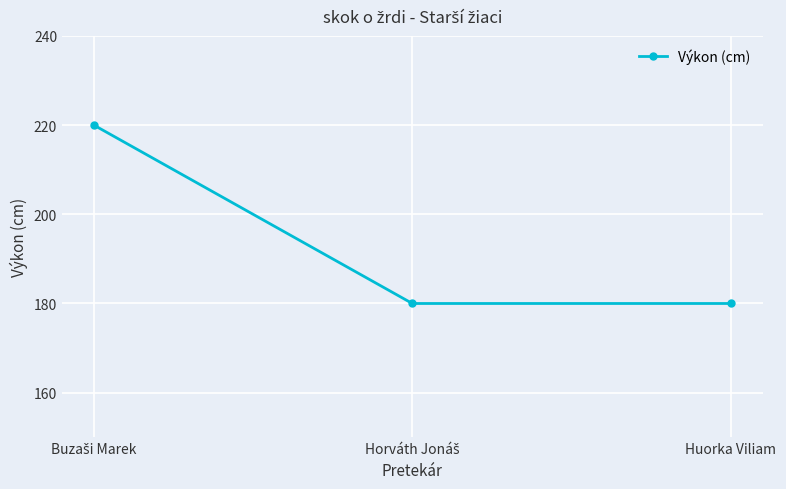

What is the smallest value displayed?

180